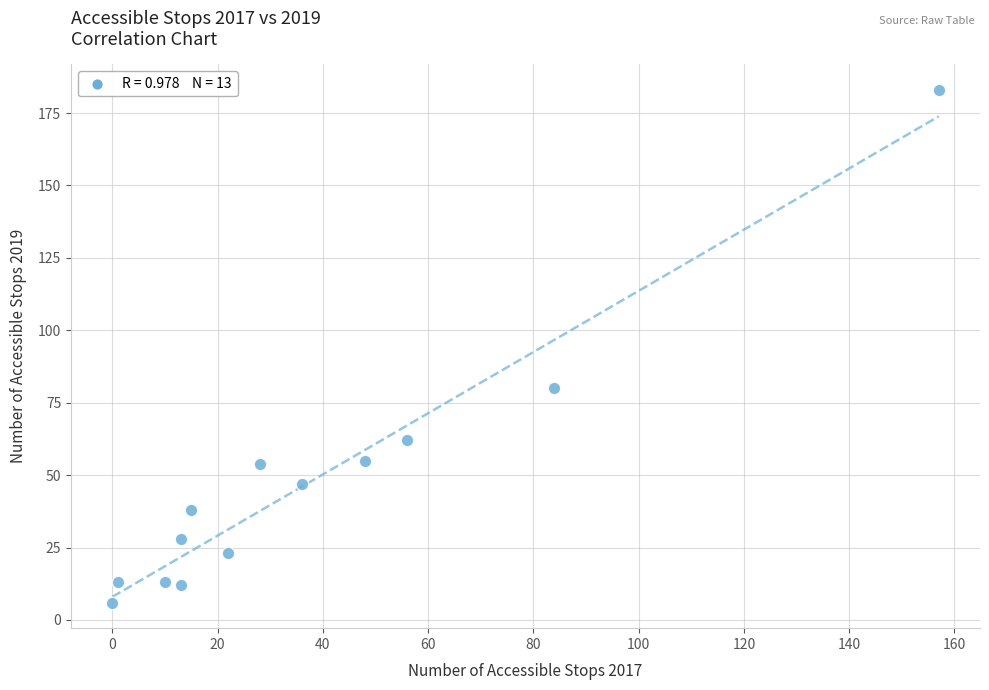

What is the range of Y values (max minus min)?

177